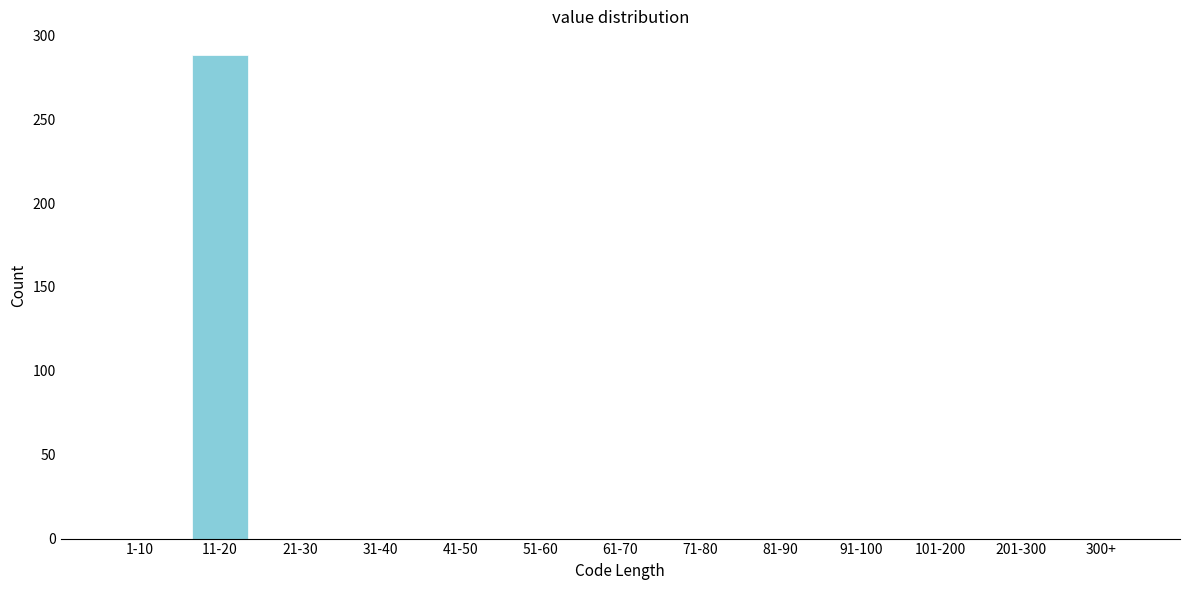

Reading right to left, list all the values displayed in this chart.

300+=0	201-300=0	101-200=0	91-100=0	81-90=0	71-80=0	61-70=0	51-60=0	41-50=0	31-40=0	21-30=0	11-20=288	1-10=0